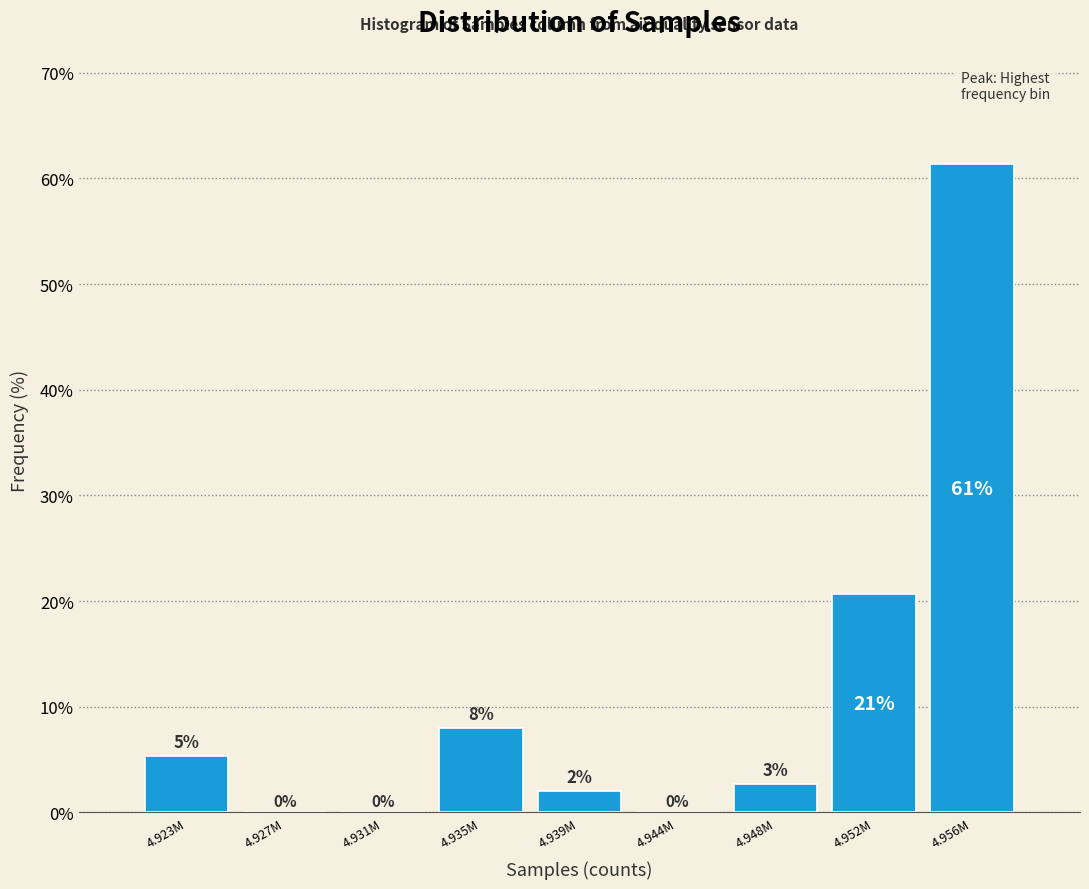

What is the sum of all values?

100.0